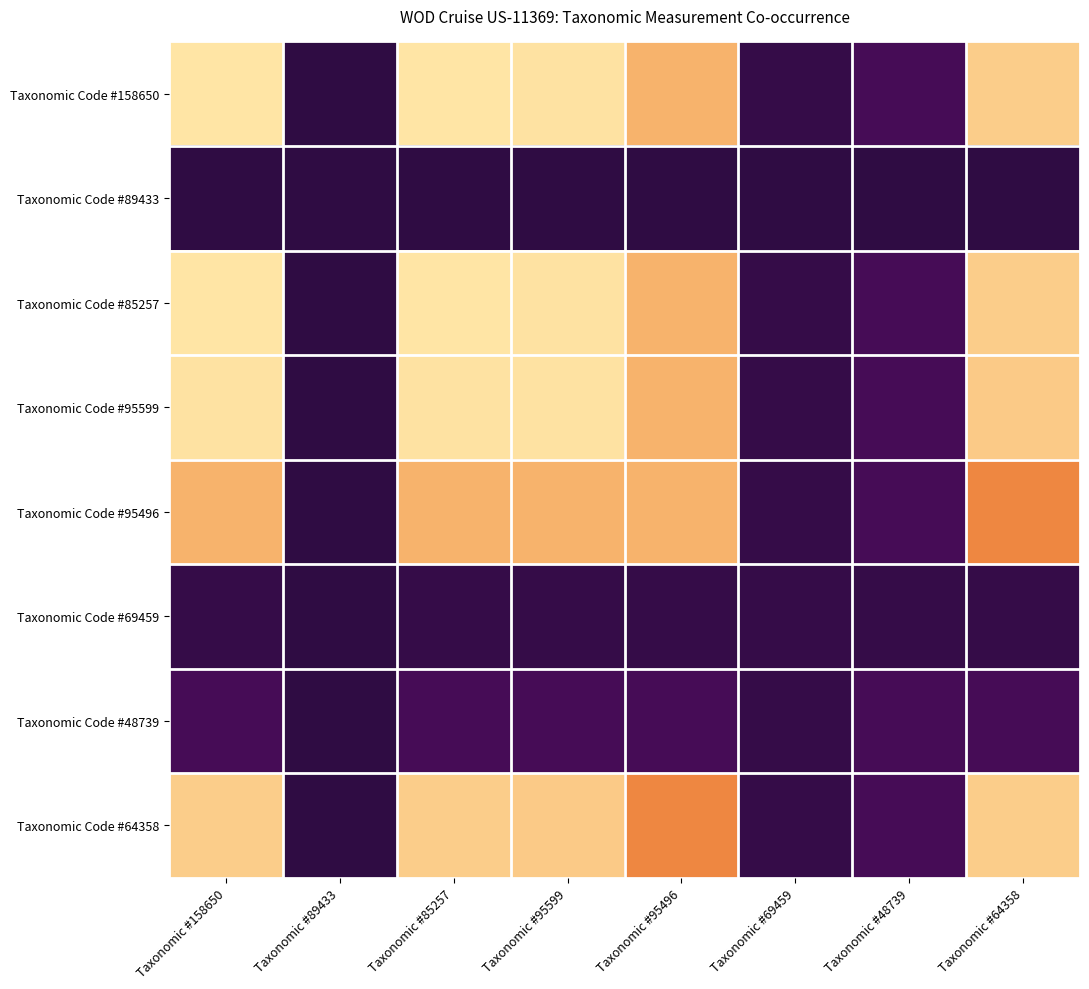

Count the number of categories in the chart.

8